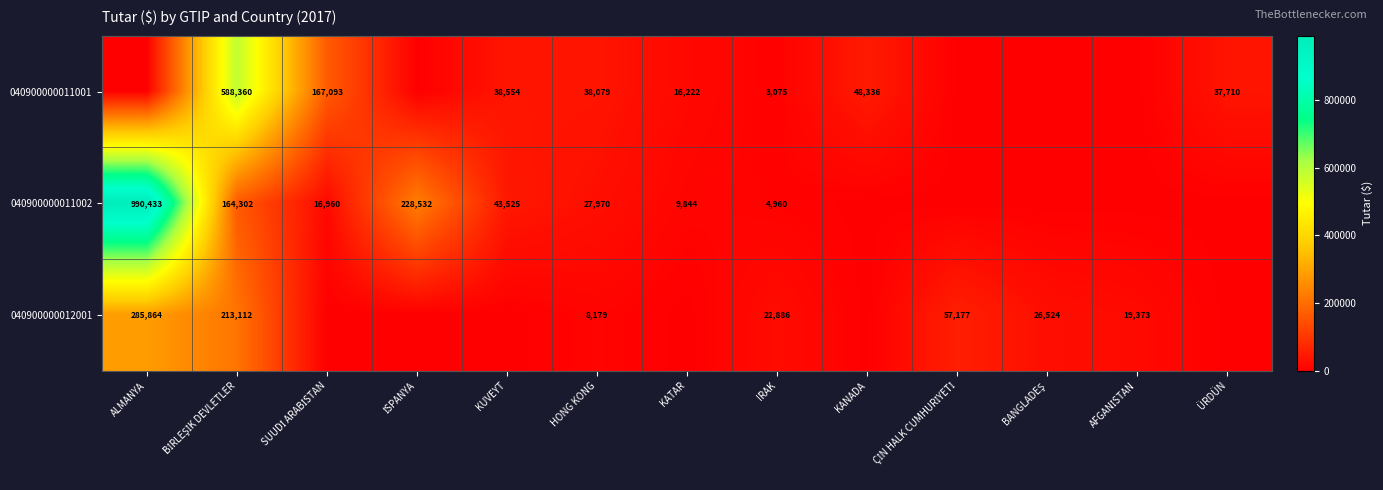

Is the value of 040900000011002 at KATAR greater than the value of 040900000011001 at IRAK?

Yes